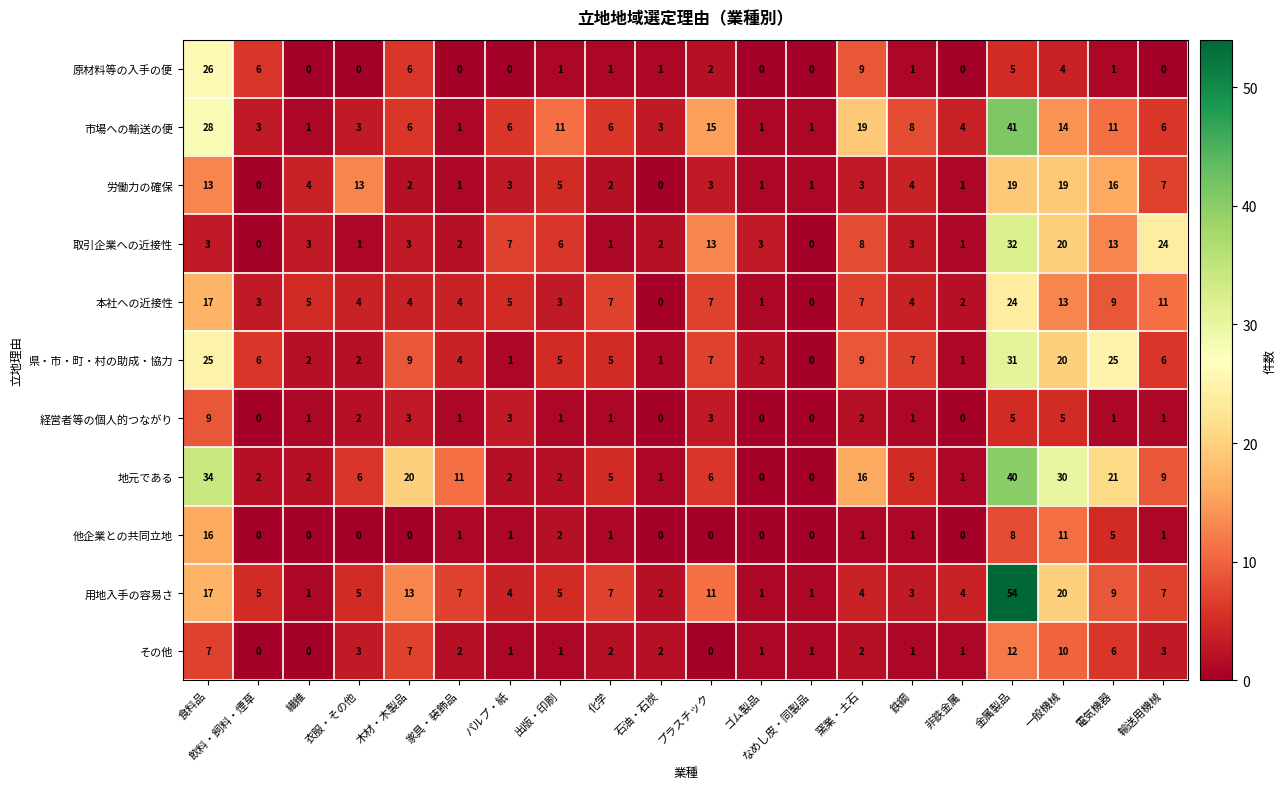

Which series has the widest spread of values?

用地入手の容易さ